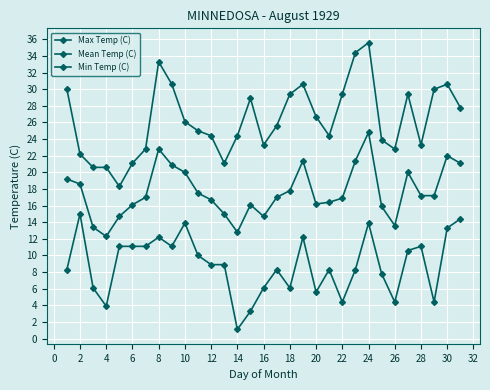

How many lines are shown in the chart?

3